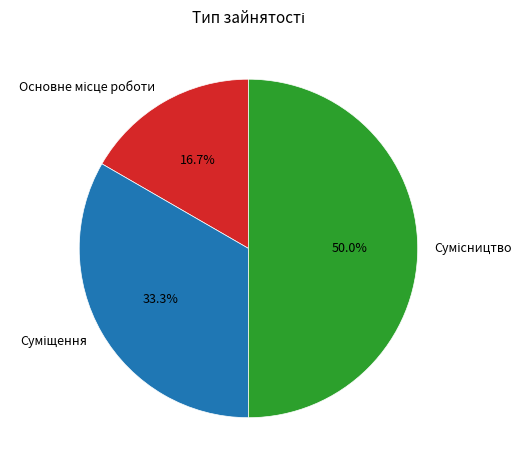

How many segments does this pie chart have?

3